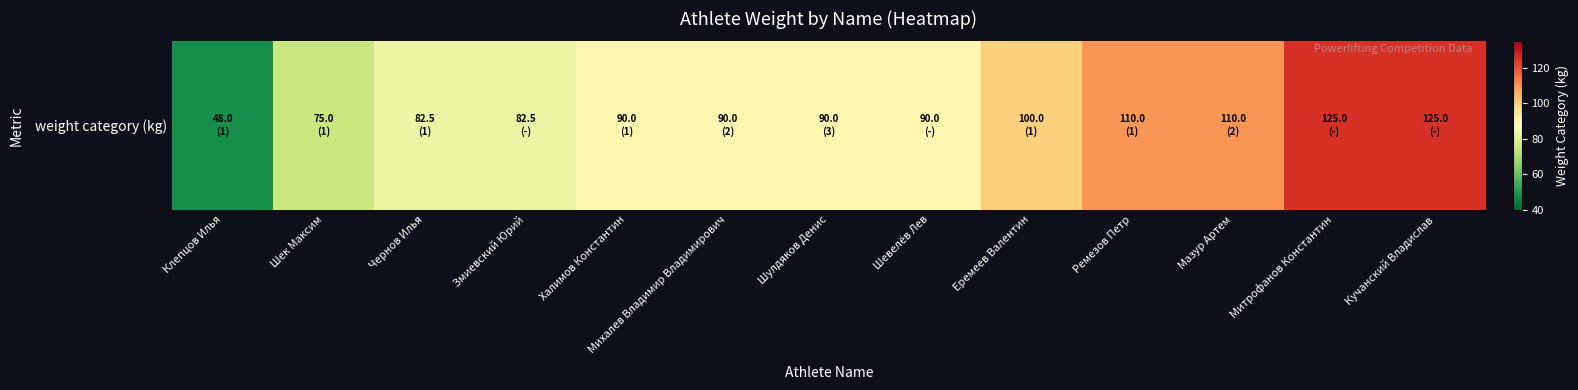

What is the difference between the second highest and second lowest values?

50.0